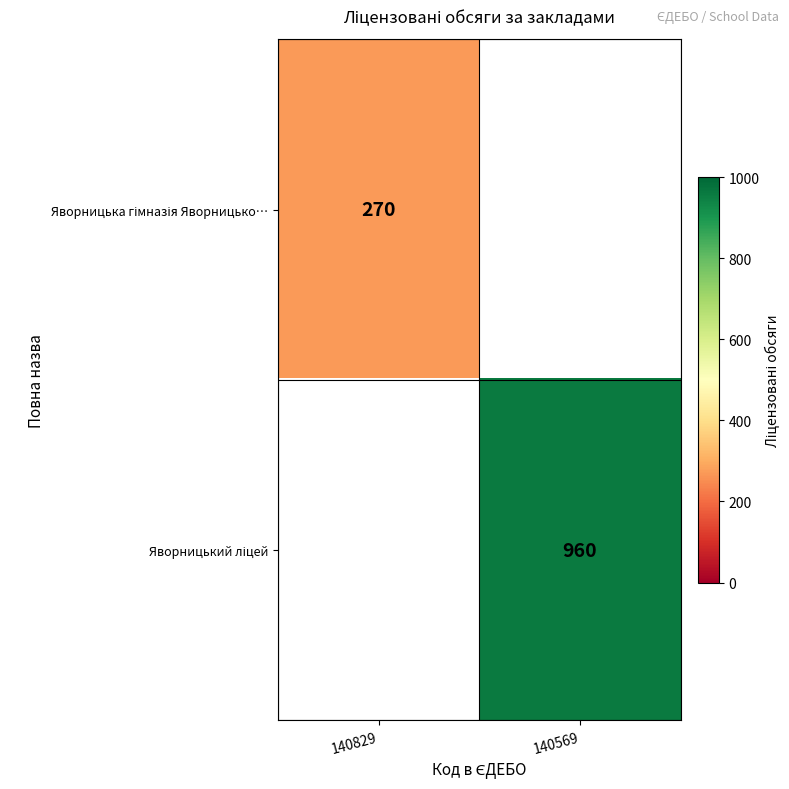

How many values in Яворницька гімназія Яворницько… are above zero?

1